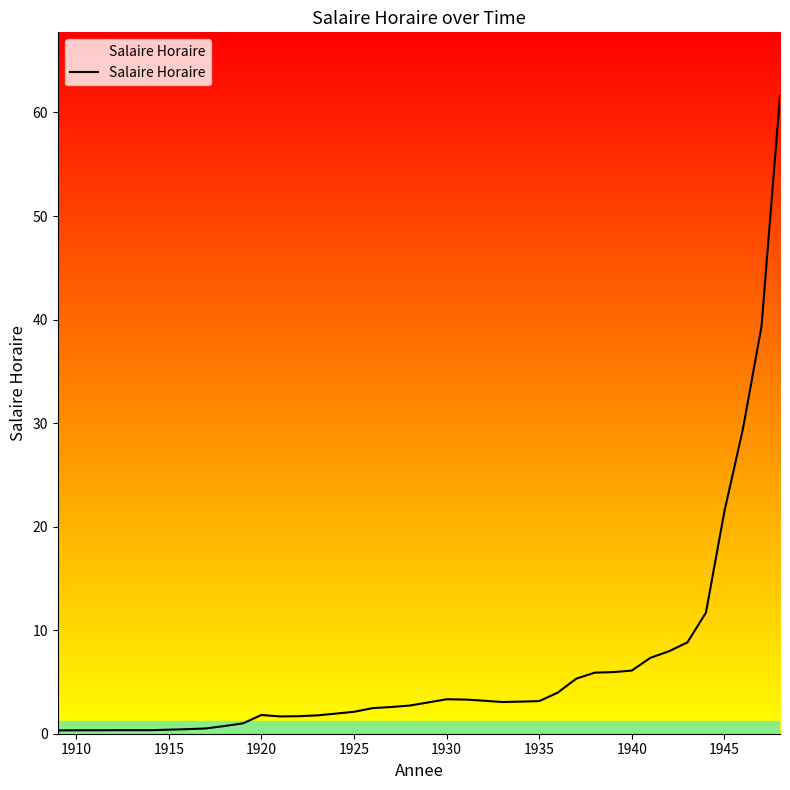

What is the difference between the maximum and minimum values?

61.3